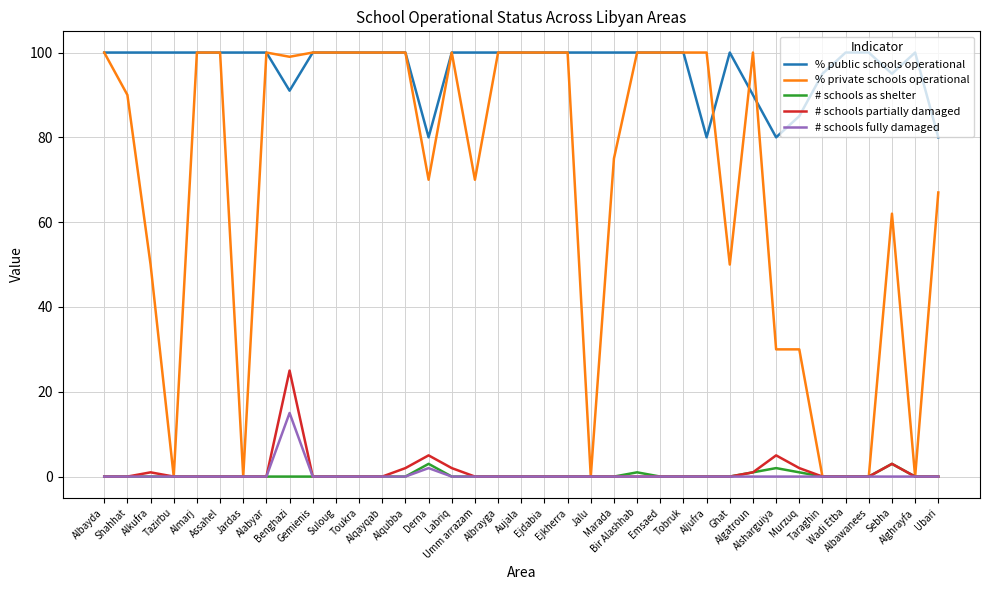

Which series has the widest spread of values?

% private schools operational